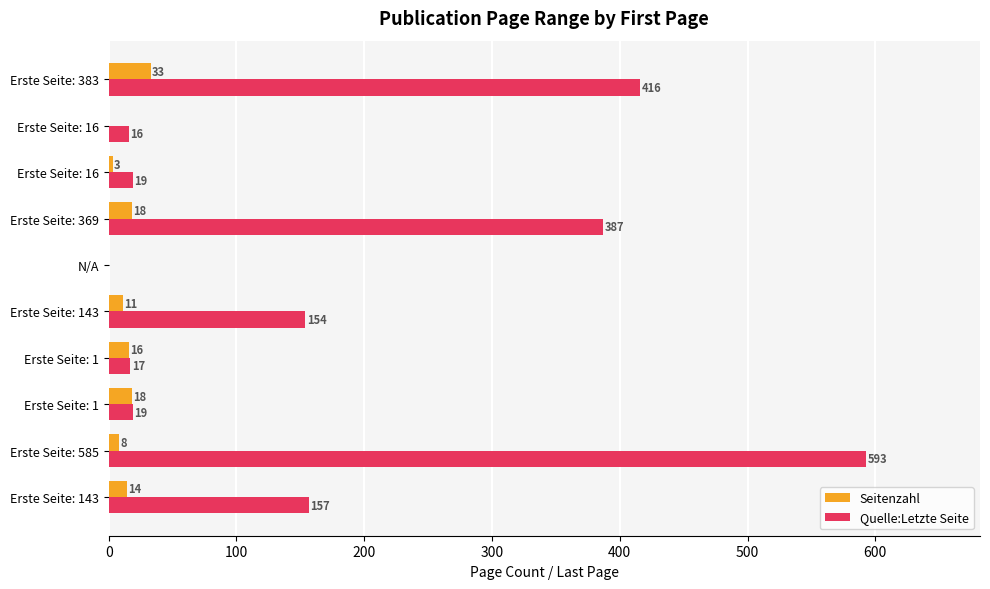

What are all the series names shown in the legend?

Seitenzahl, Quelle:Letzte Seite